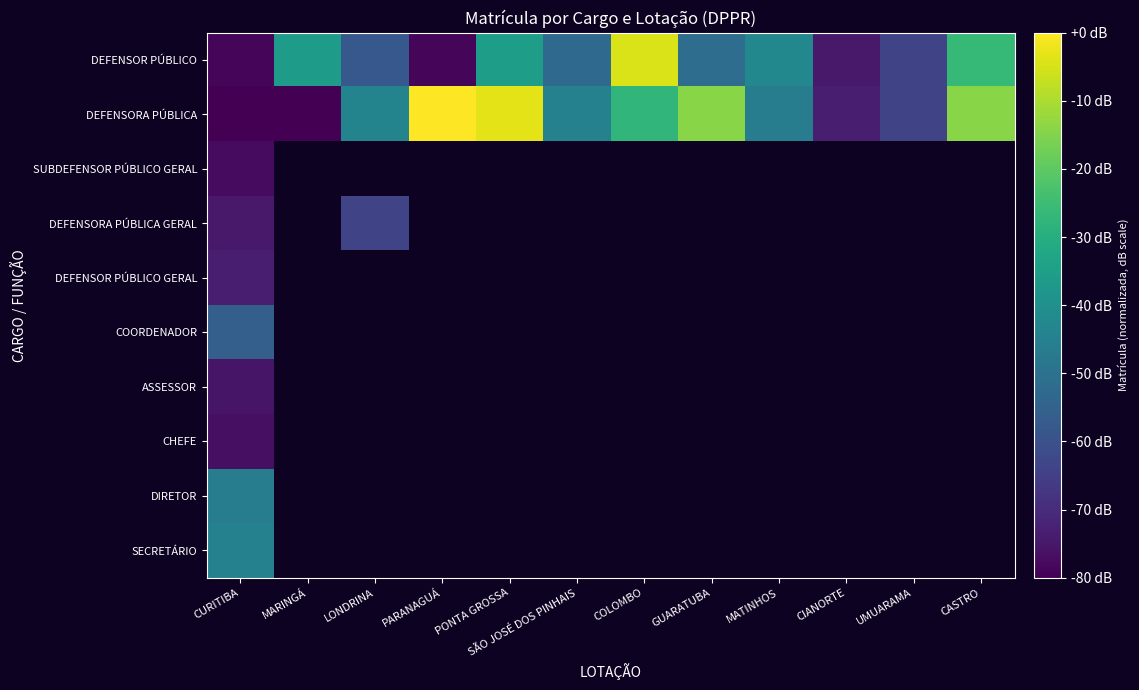

Where is DEFENSORA PÚBLICA GERAL nearest to the value -69?

LONDRINA